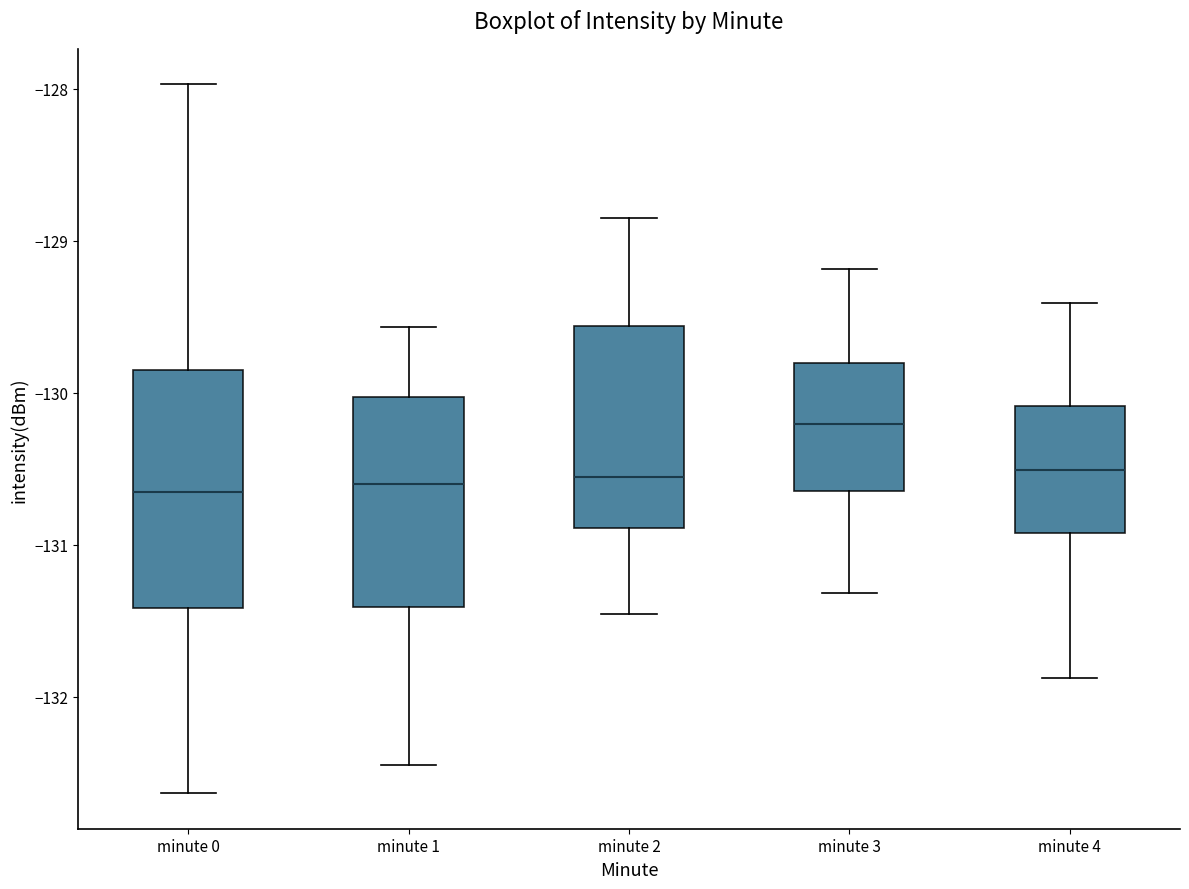

Where does the upper whisker of the box for minute 4 end on the y-axis? The values are not printed on the chart, so give them approximately, as read against the axis.

-129.4